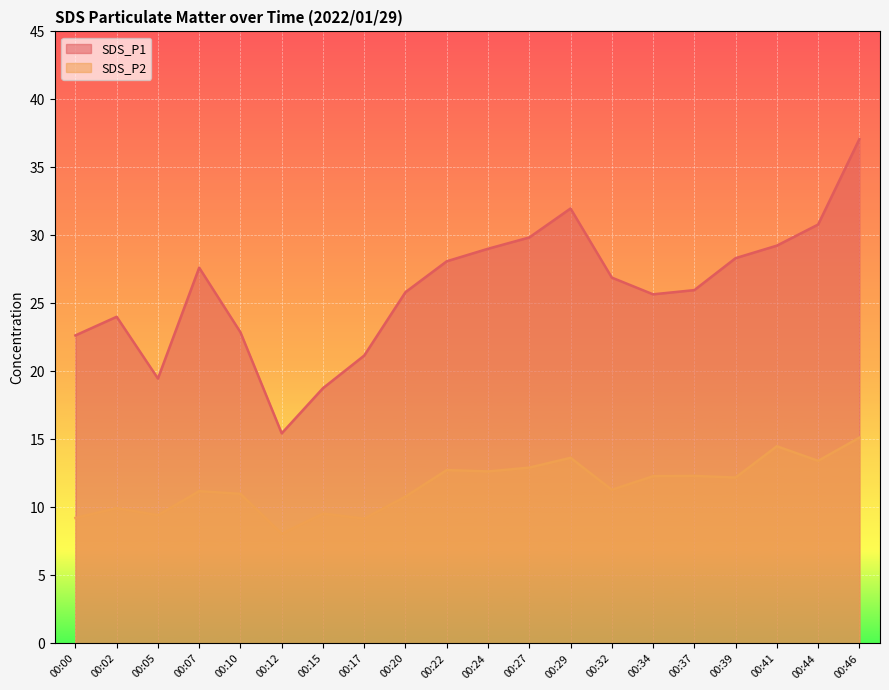

Rank the series by their maximum value, from lowest to highest.

SDS_P2, SDS_P1